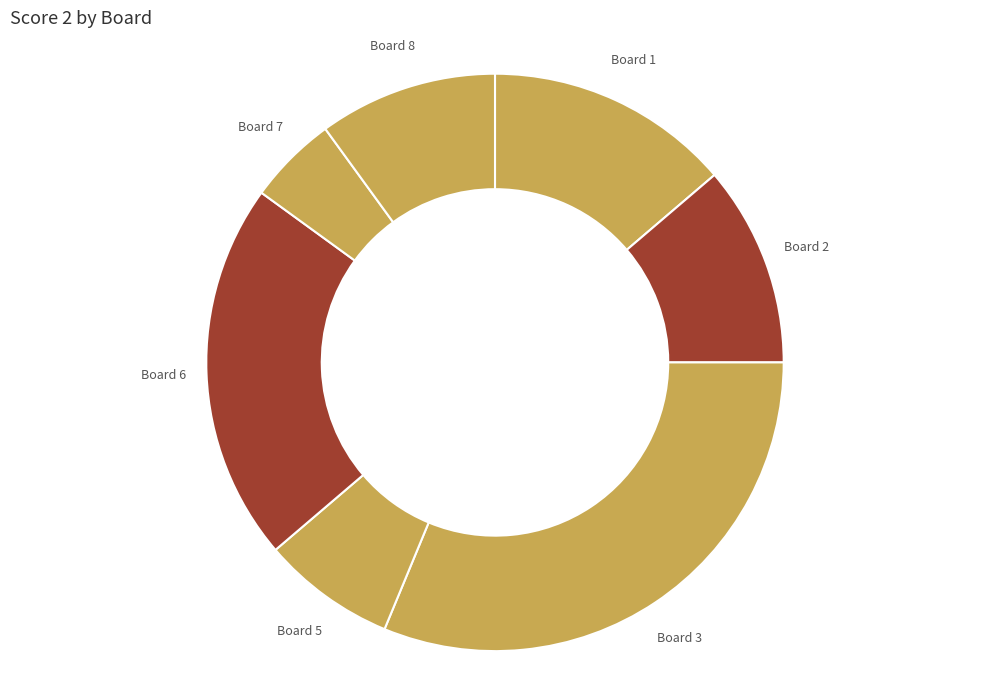

Is there any slice that represents more than half of the pie?

No